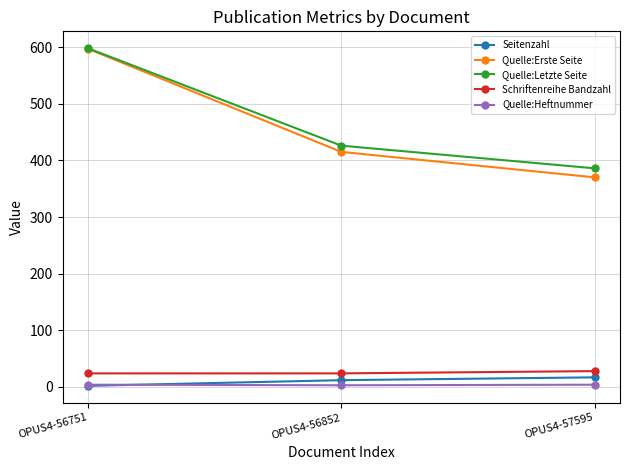

What is the maximum value for Schriftenreihe Bandzahl?

28